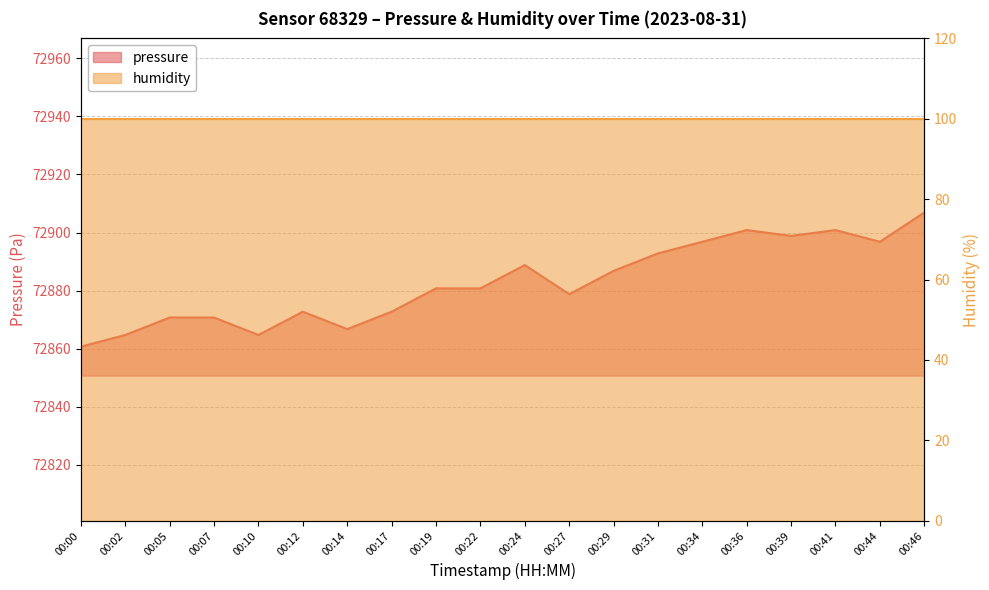

What is the change in value from 00:05 to 00:41?

+30.1